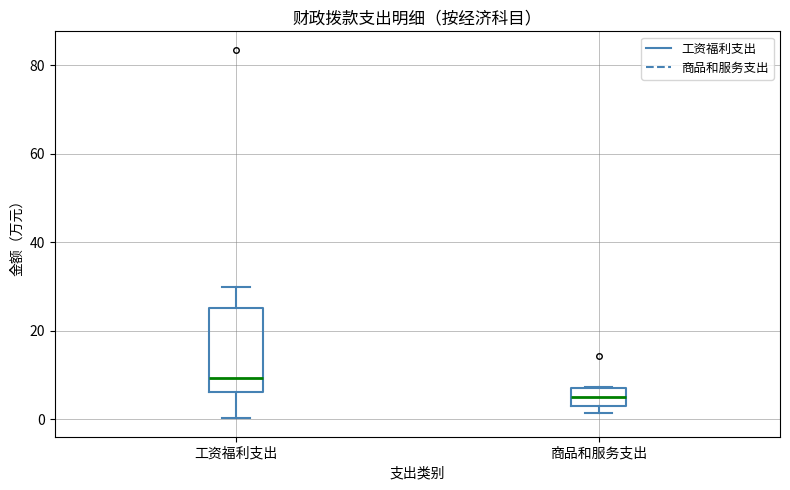

Comparing the boxes themselves (not the whiskers), which one is the tallest?

工资福利支出